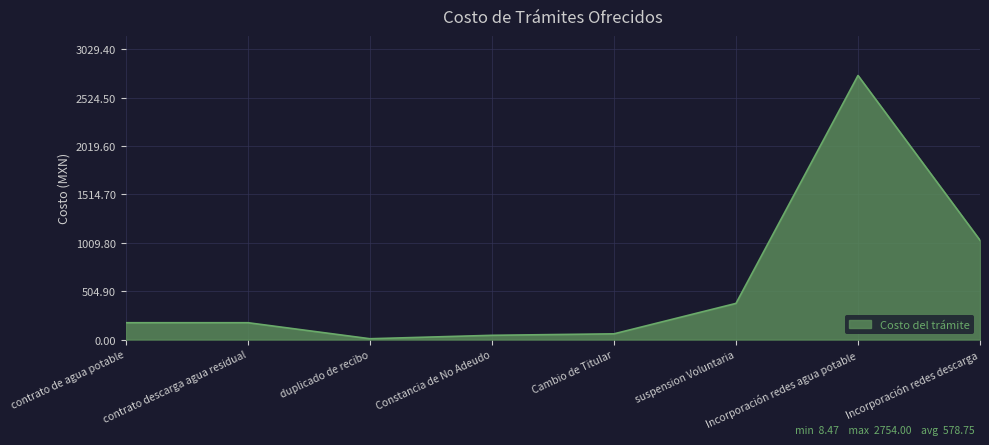

Reading right to left, list all the values displayed in this chart.

Incorporación redes descarga=1035.6	Incorporación redes agua potable=2754.0	suspension Voluntaria=377.1	Cambio de Titular=59.6	Constancia de No Adeudo=44.2	duplicado de recibo=8.5	contrato descarga agua residual=175.5	contrato de agua potable=175.5